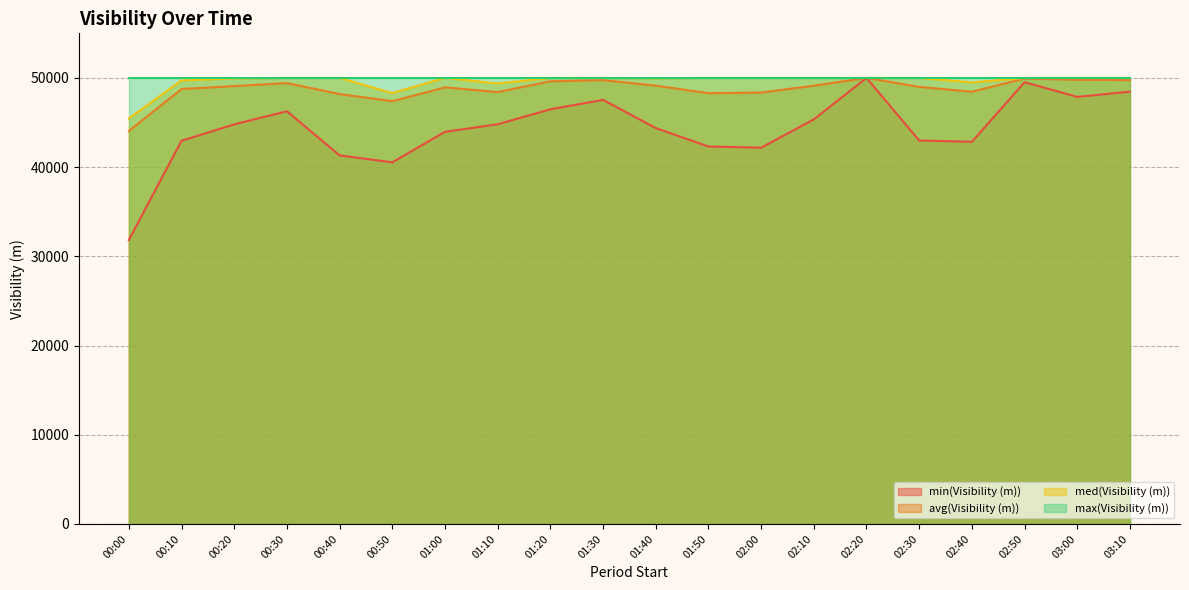

Which has a higher value, 03:10 or 00:10?

03:10